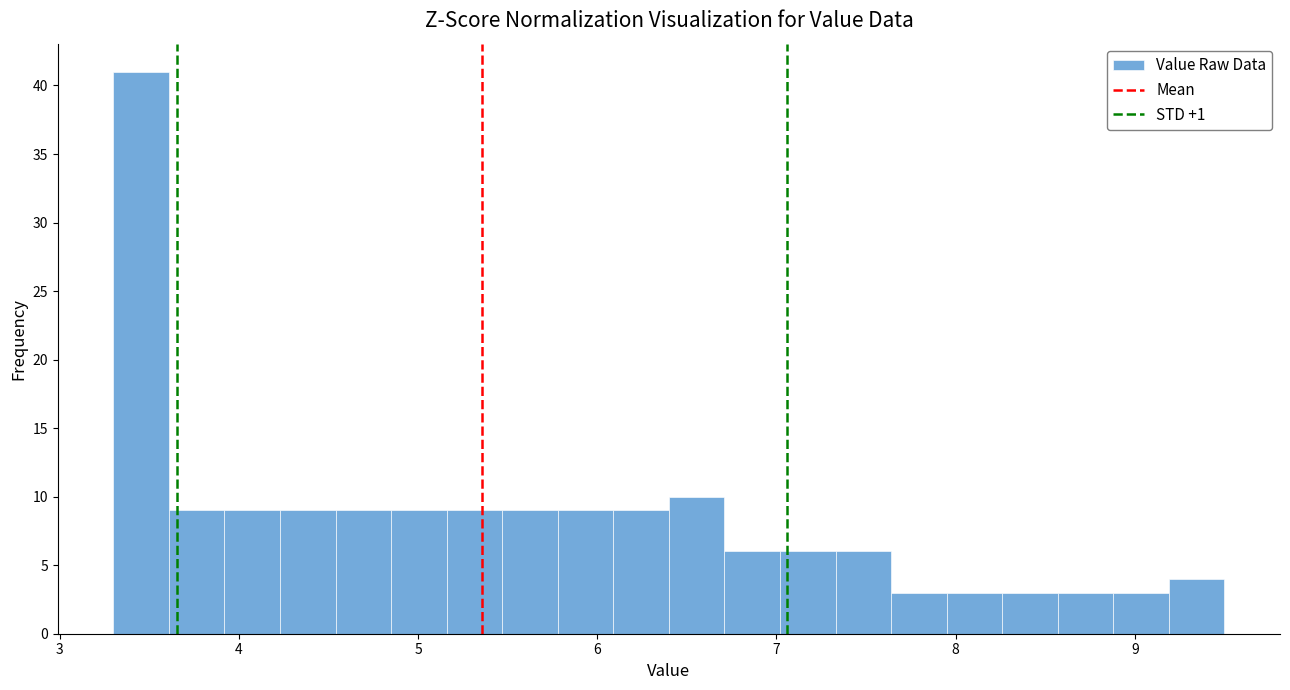

Around what value on the x-axis is the tallest bar? Give the approximate position of its centre, as read against the axis.

3.5